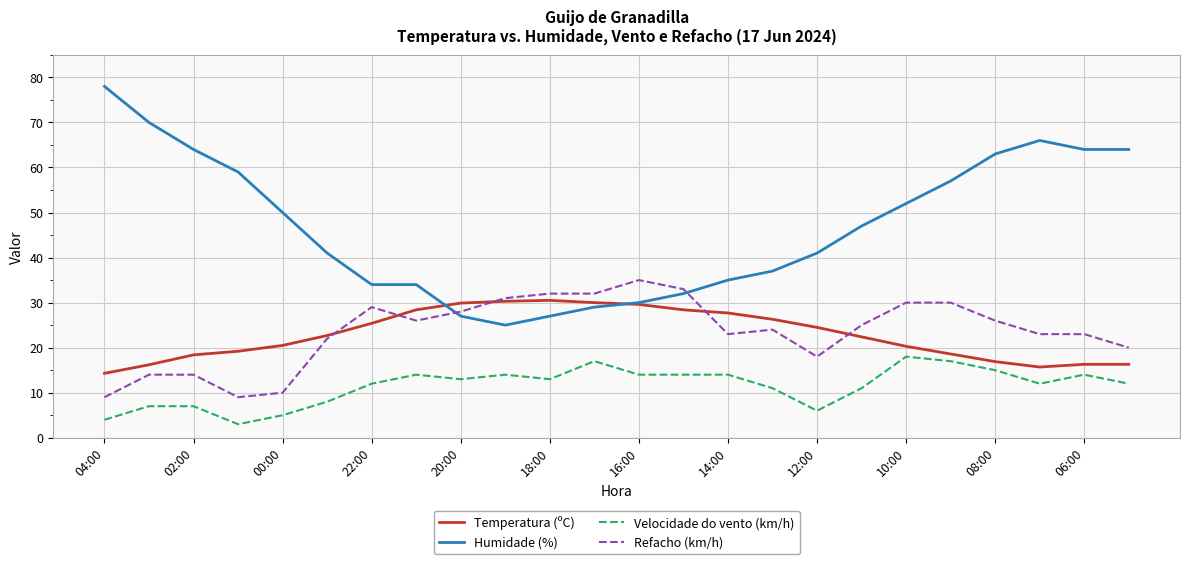

Which series has the widest spread of values?

Humidade (%)